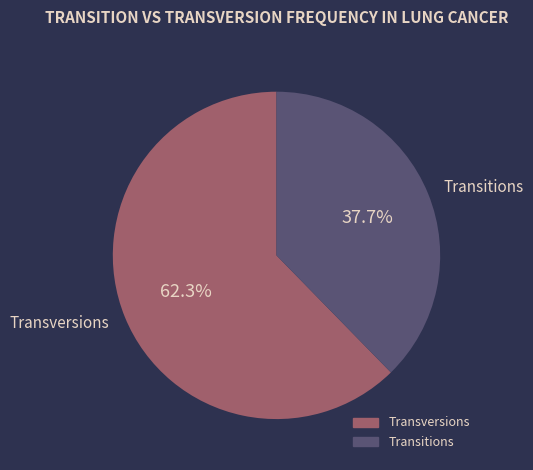

What is the smallest slice in the pie chart?

Transitions